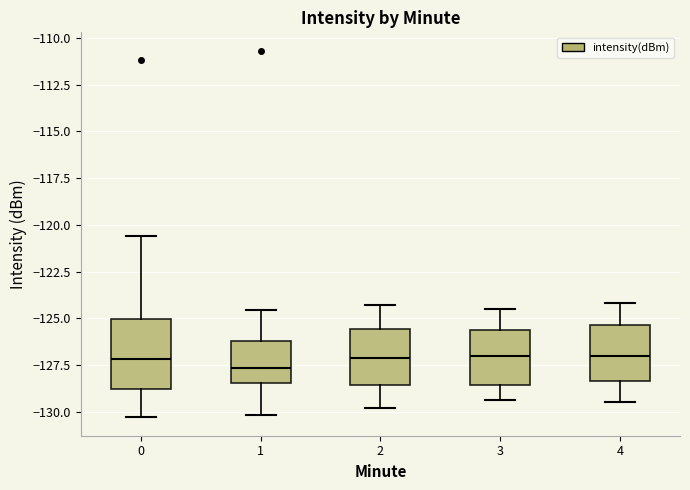

Comparing the boxes themselves (not the whiskers), which one is the tallest?

0